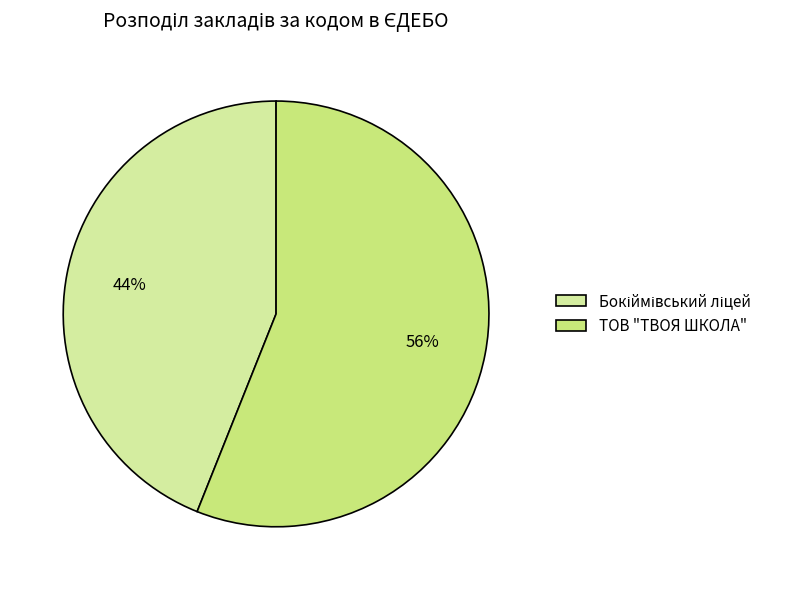

How many segments does this pie chart have?

2